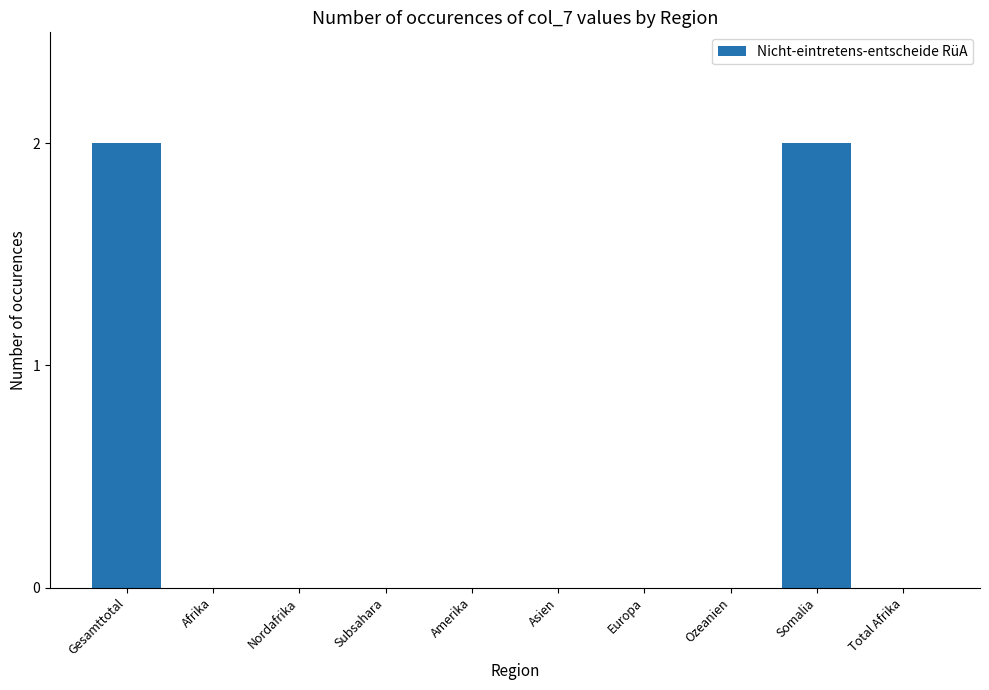

Are the bars horizontal?

No